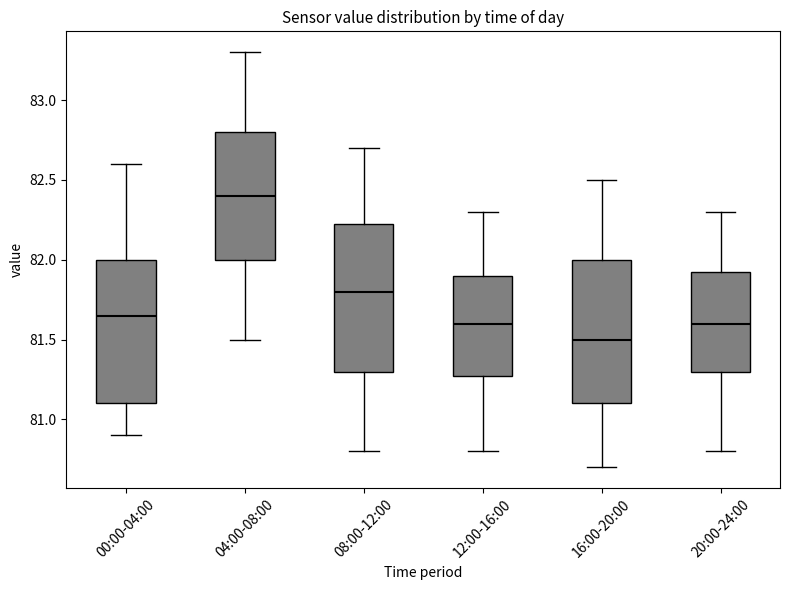

Reading left to right, read every box against the y-axis: the position of its median line, the range the box covers, and the ends of its whiskers. The values are not printed on the chart, so give them approximately, as read against the axis.

00:00-04:00: median 81.65, box 81.10 to 82.00, whiskers 80.90 to 82.60
04:00-08:00: median 82.40, box 82.00 to 82.80, whiskers 81.50 to 83.30
08:00-12:00: median 81.80, box 81.30 to 82.25, whiskers 80.80 to 82.70
12:00-16:00: median 81.60, box 81.30 to 81.90, whiskers 80.80 to 82.30
16:00-20:00: median 81.50, box 81.10 to 82.00, whiskers 80.70 to 82.50
20:00-24:00: median 81.60, box 81.30 to 81.95, whiskers 80.80 to 82.30